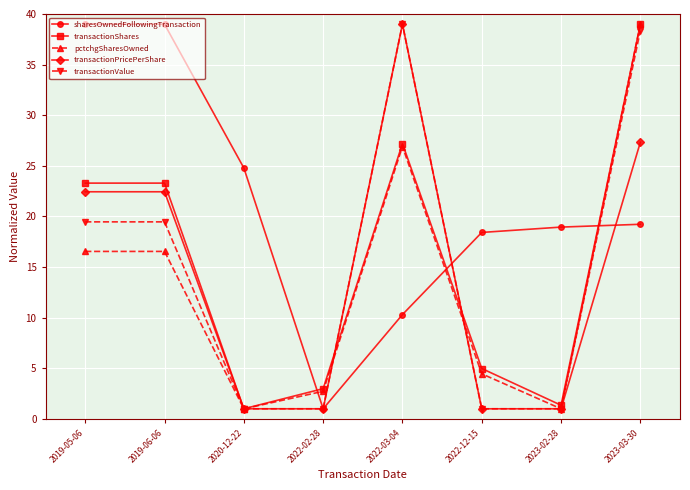

What is the difference between the highest and lowest values at 2023-02-28?

17.9